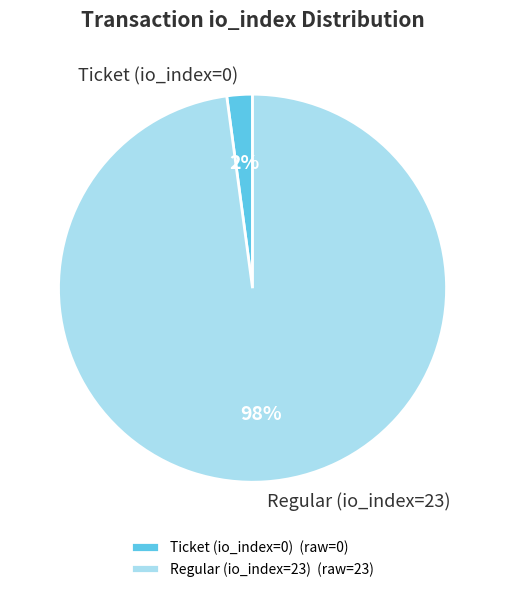

Combined, do Ticket (io_index=0) and Regular (io_index=23) account for over 50%?

Yes